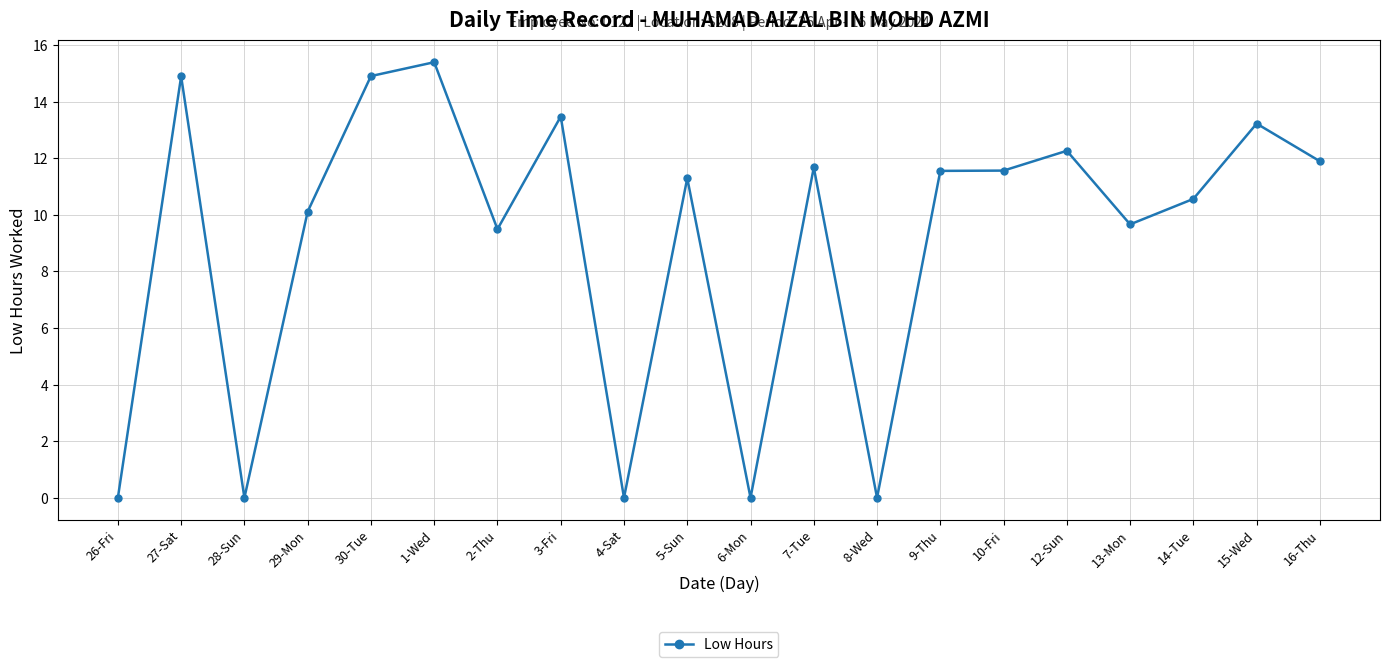

Which label corresponds to the largest value in the chart?

1-Wed